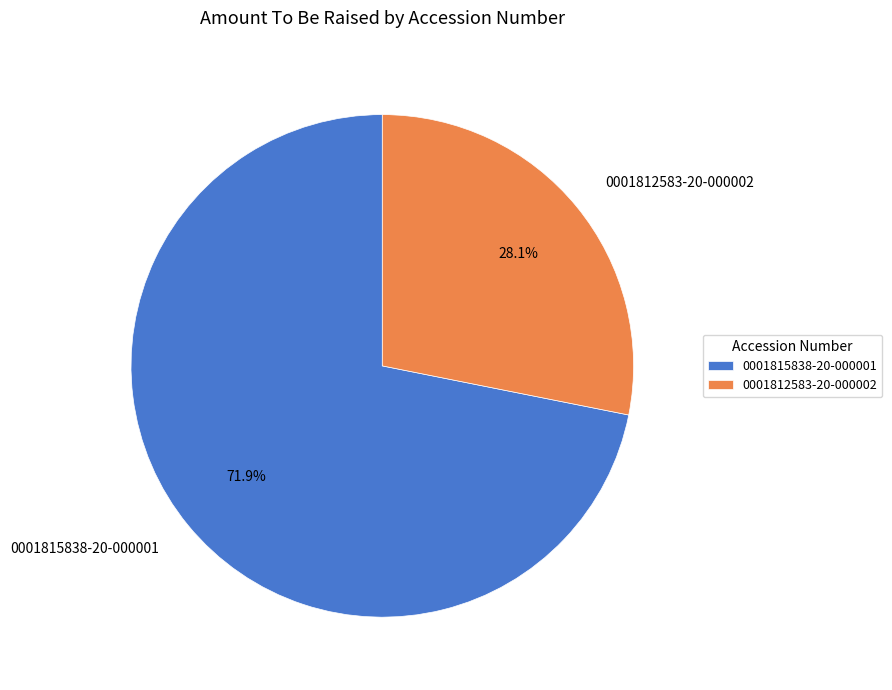

To the nearest percent, what is the average slice percentage?

50%